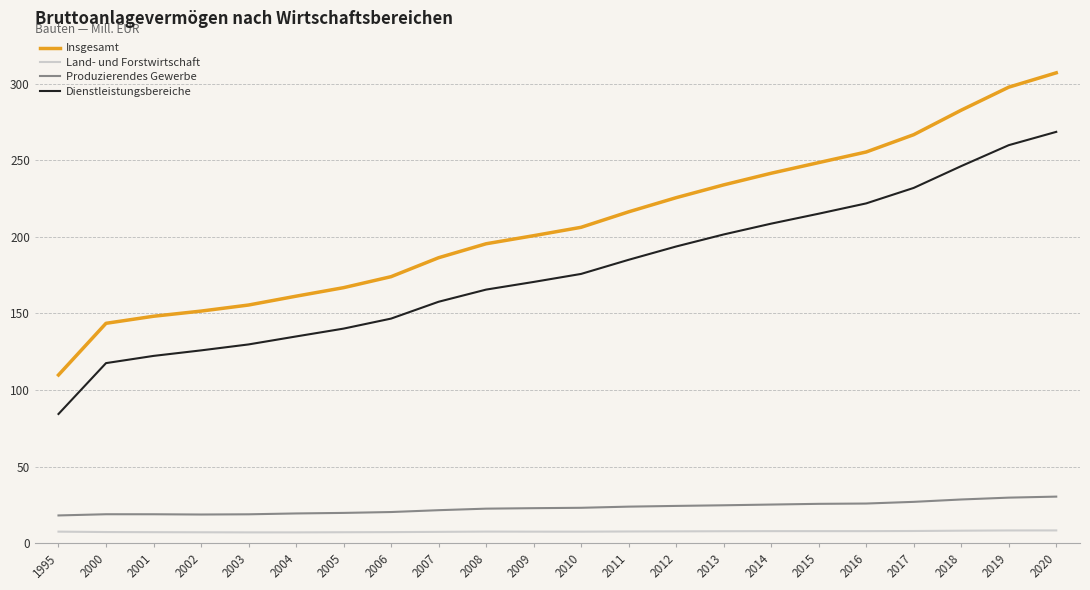

Is this an area chart (filled region under the line)?

No